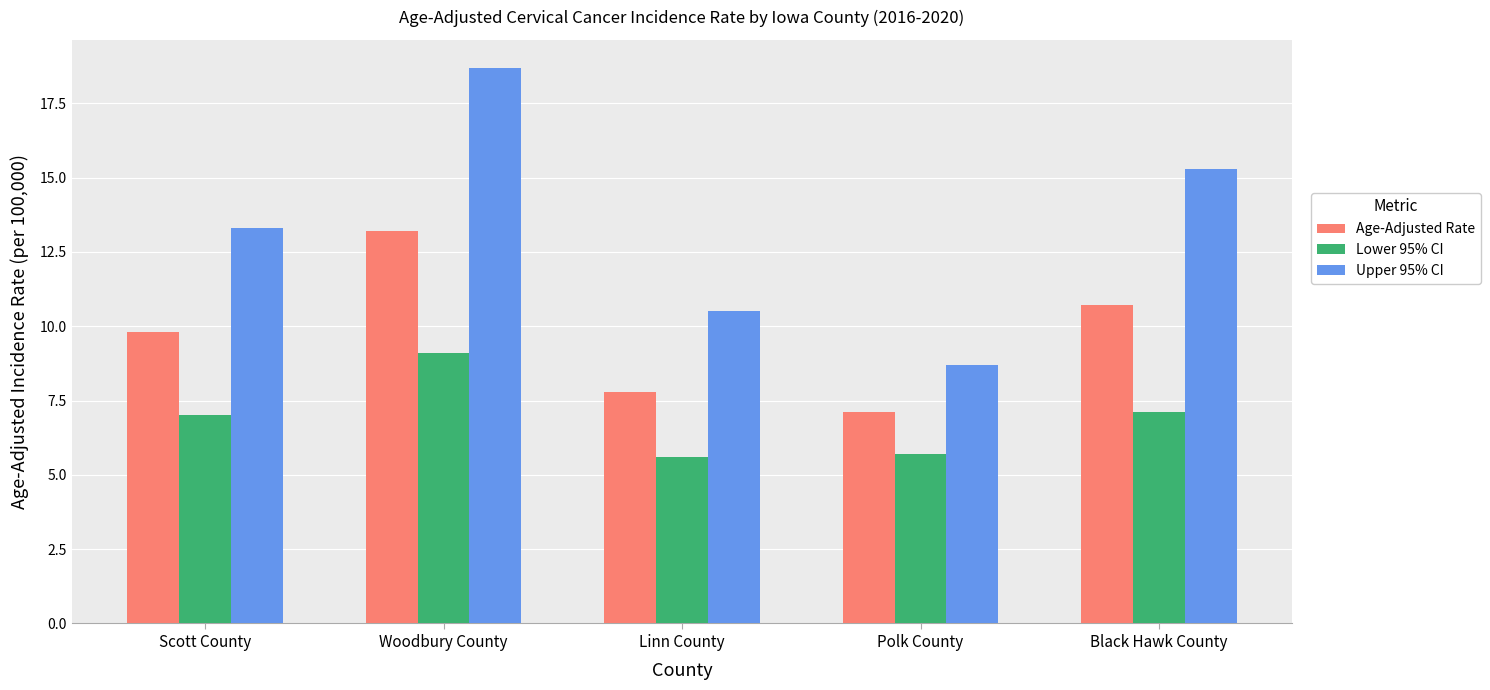

At which label is Upper 95% CI closest to 13?

Scott County